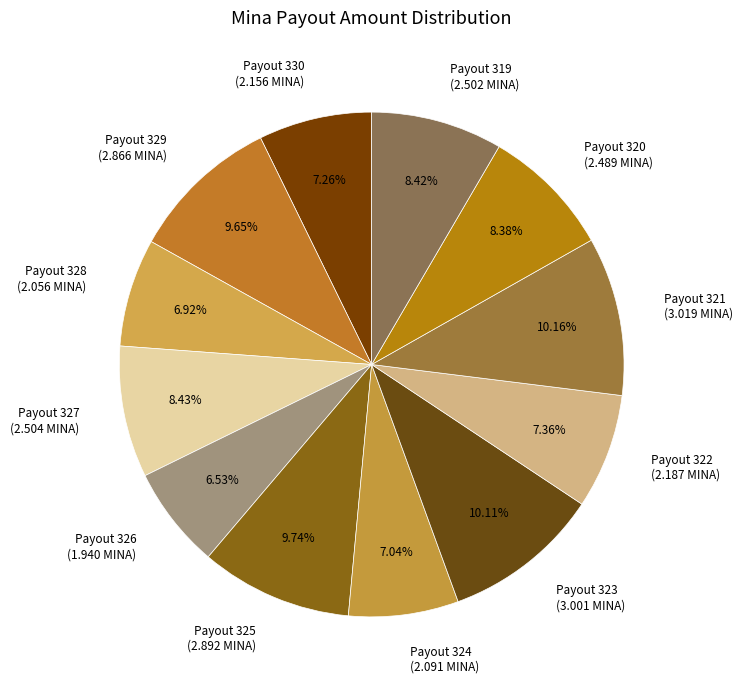

Count the number of slices in the pie.

12